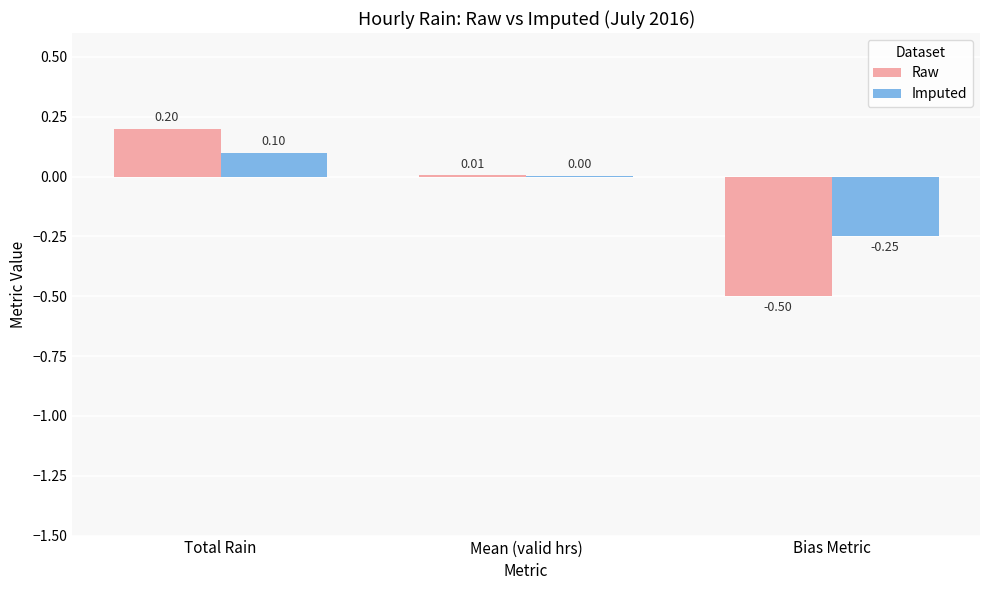

How many groups of bars are there?

3